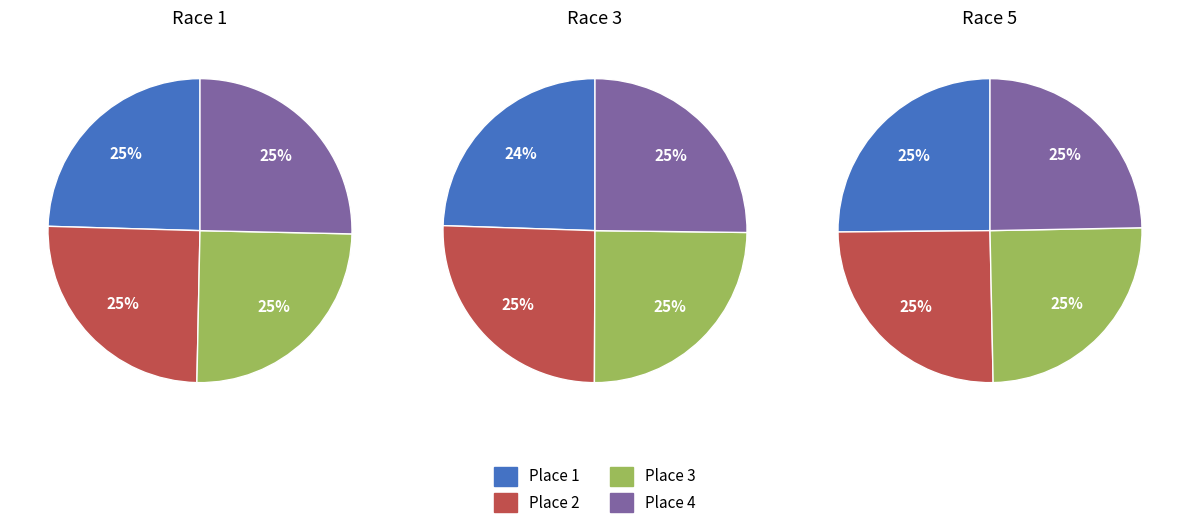

Is there any slice that represents more than half of the pie?

No